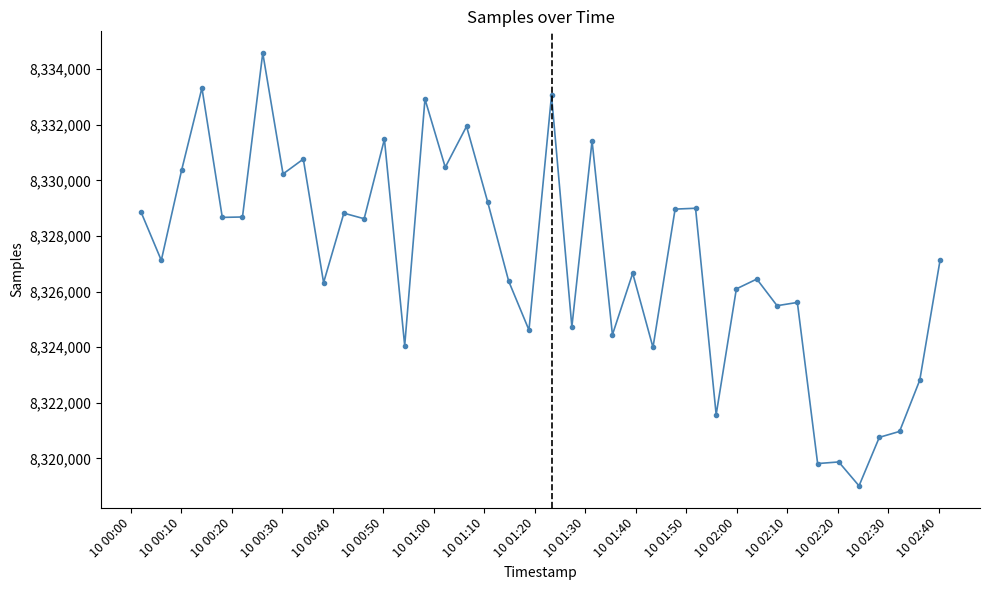

True or false: there are more than 1 points higher than both neighbors.

True